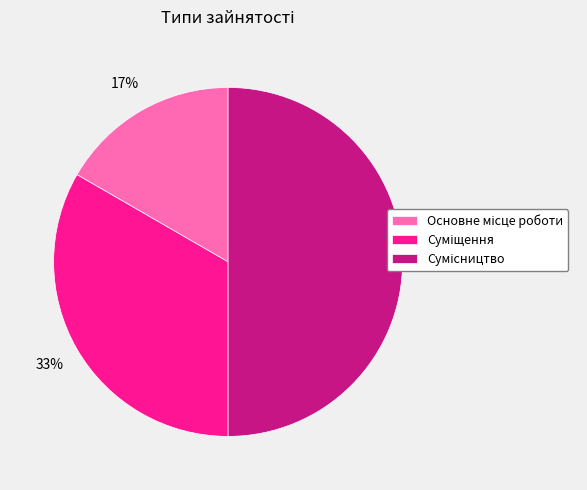

To the nearest percent, what is the difference between the largest and smallest slice percentages?

33%